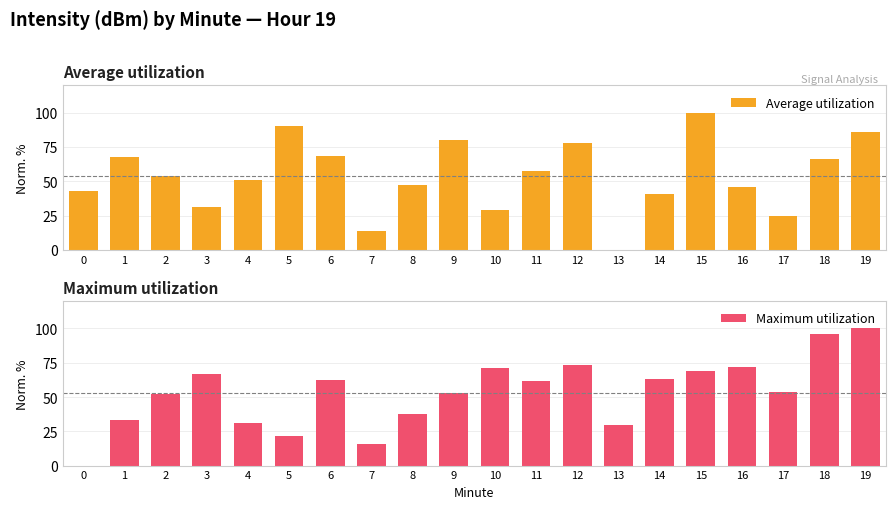

The value of Average utilization at 5 is 90.1. True or false?

True